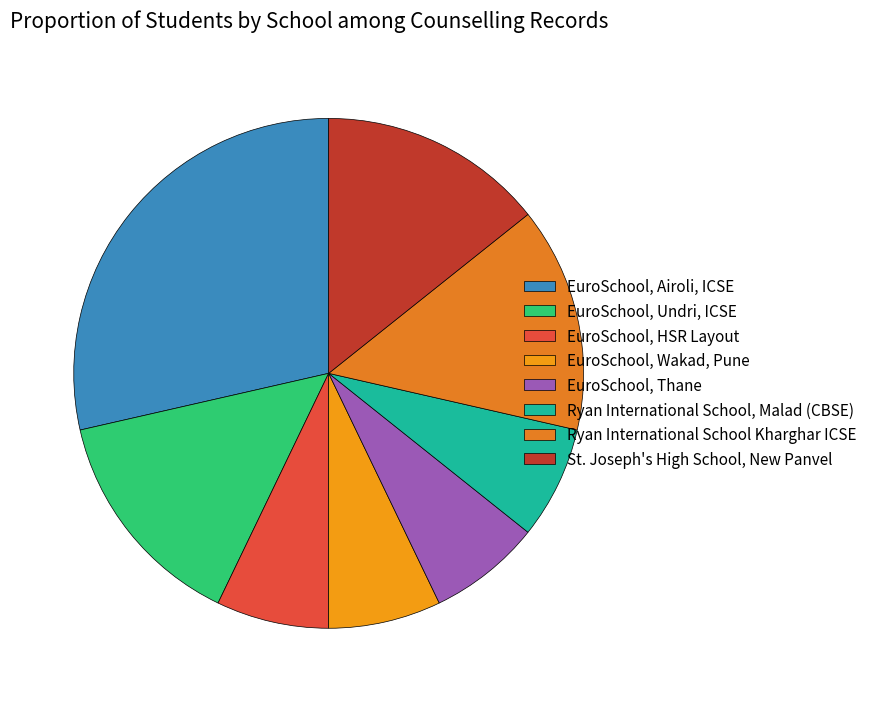

Approximately how many times larger is the value at EuroSchool, Undri, ICSE compared to EuroSchool, Wakad, Pune?

2.0